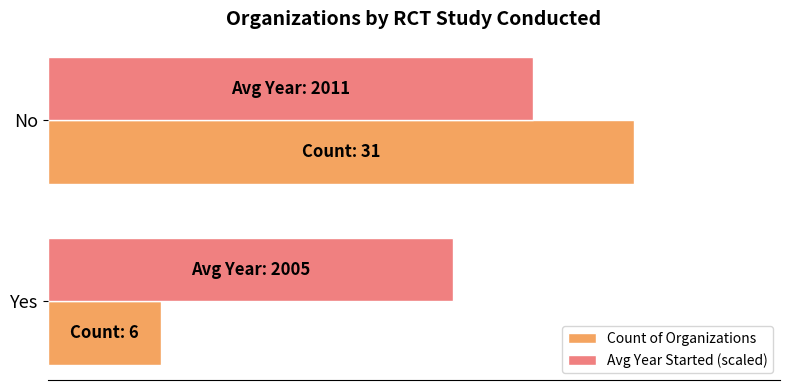

Reading right to left, extract all data points from this chart.

Count of Organizations: 31.0	6.0
Avg Year Started (scaled): 25.6	21.4